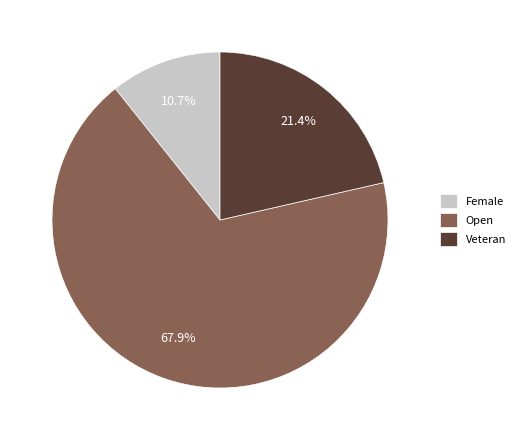

Approximately how many times larger is the value at Veteran compared to Open?

0.3